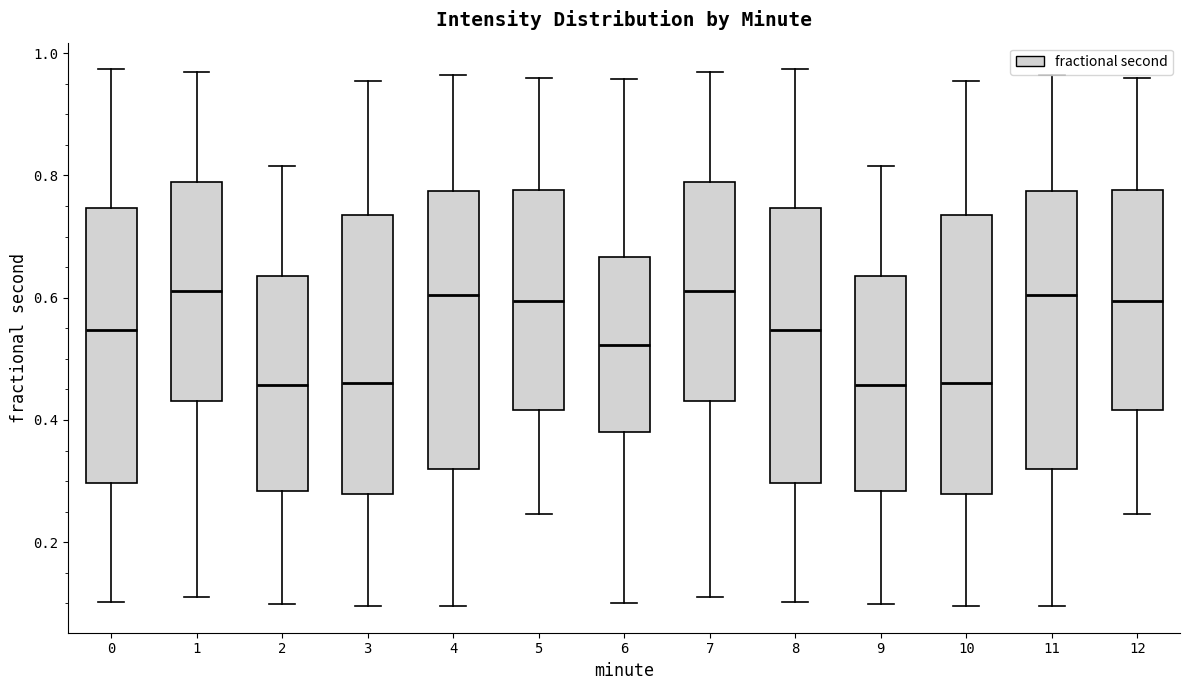

Reading left to right, transcribe this box plot: for each box, give where its median line is, the range the box spans, and where its two whiskers end, as read against the y-axis. The values are not printed on the chart, so give them approximately, as read against the axis.

0: median 0.54, box 0.30 to 0.74, whiskers 0.10 to 0.98
1: median 0.62, box 0.44 to 0.78, whiskers 0.12 to 0.96
2: median 0.46, box 0.28 to 0.64, whiskers 0.10 to 0.82
3: median 0.46, box 0.28 to 0.74, whiskers 0.10 to 0.96
4: median 0.60, box 0.32 to 0.78, whiskers 0.10 to 0.96
5: median 0.60, box 0.42 to 0.78, whiskers 0.24 to 0.96
6: median 0.52, box 0.38 to 0.66, whiskers 0.10 to 0.96
7: median 0.62, box 0.44 to 0.78, whiskers 0.12 to 0.96
8: median 0.54, box 0.30 to 0.74, whiskers 0.10 to 0.98
9: median 0.46, box 0.28 to 0.64, whiskers 0.10 to 0.82
10: median 0.46, box 0.28 to 0.74, whiskers 0.10 to 0.96
11: median 0.60, box 0.32 to 0.78, whiskers 0.10 to 0.96
12: median 0.60, box 0.42 to 0.78, whiskers 0.24 to 0.96